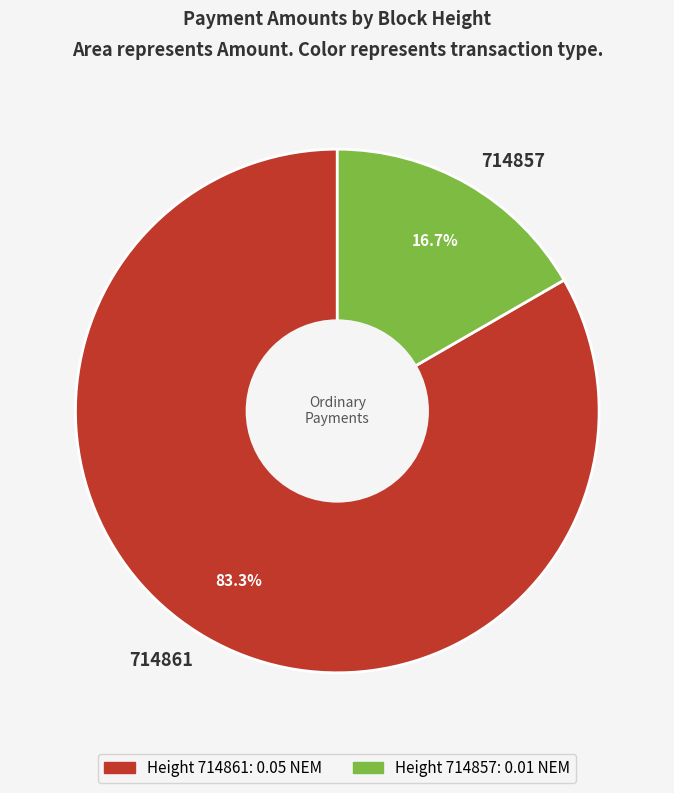

What is the largest slice in the pie chart?

714861